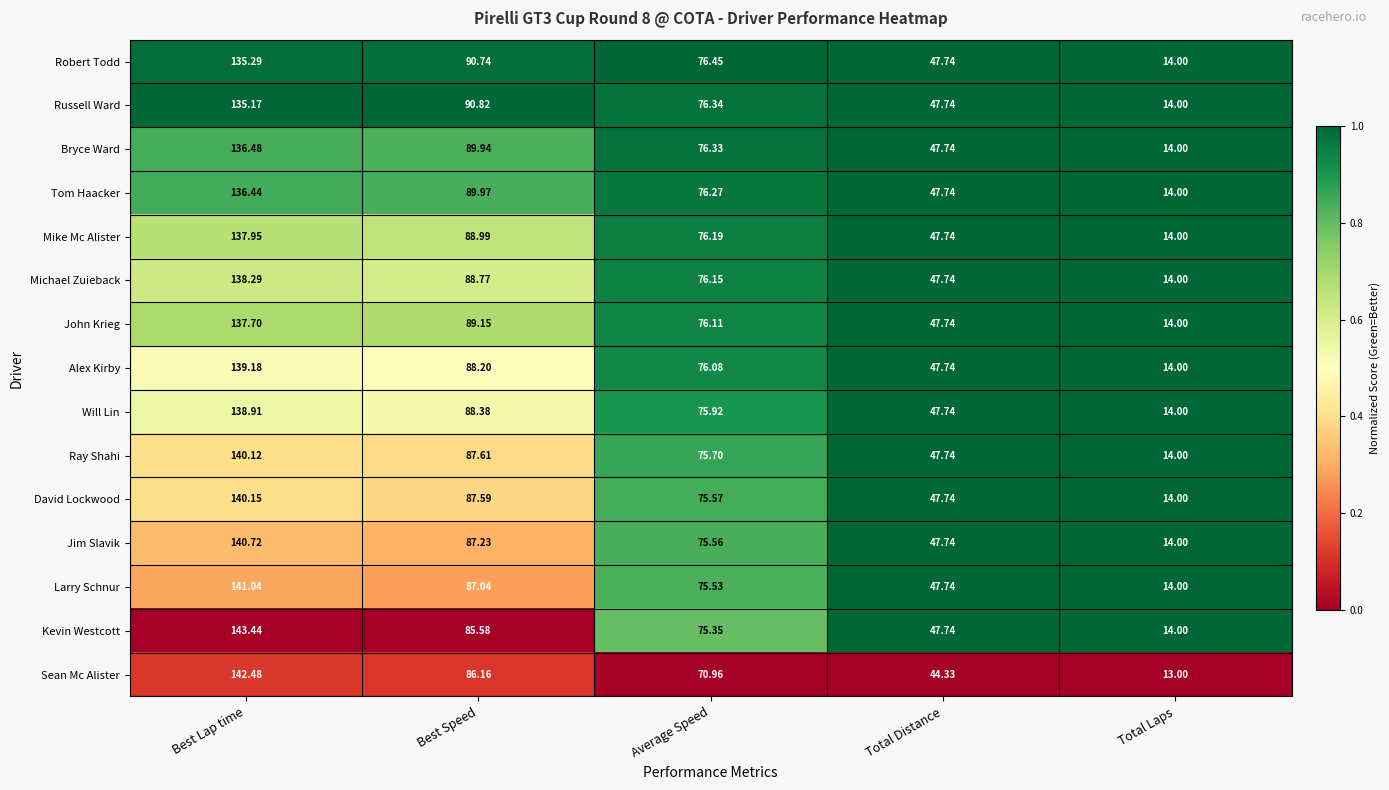

Rank the series at Average Speed from lowest to highest value.

Sean Mc Alister, Kevin Westcott, Larry Schnur, Jim Slavik, David Lockwood, Ray Shahi, Will Lin, Alex Kirby, John Krieg, Michael Zuieback, Mike Mc Alister, Tom Haacker, Bryce Ward, Russell Ward, Robert Todd